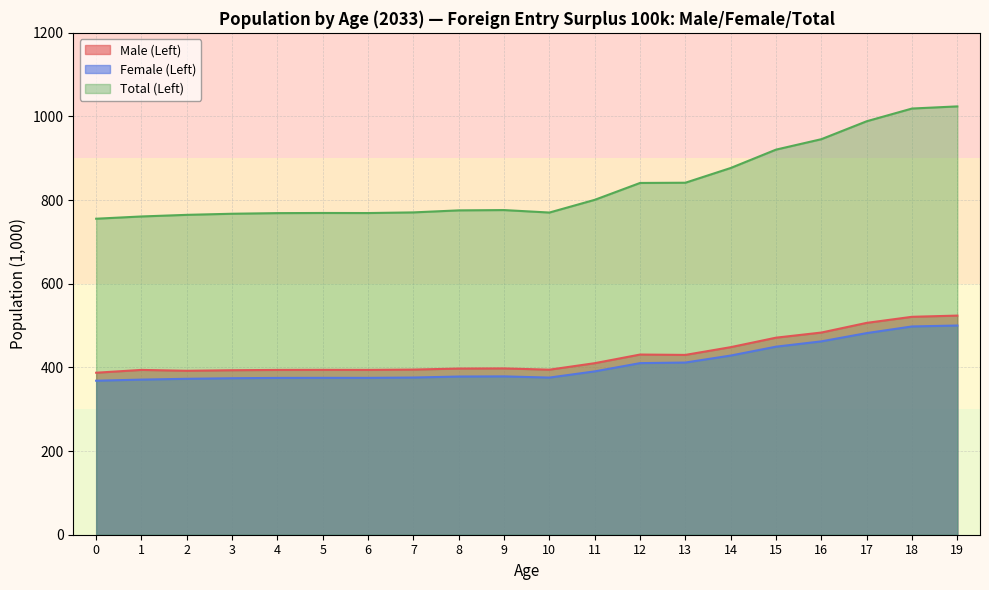

At 4, list the series in order from smallest to largest.

Female (Left), Male (Left), Total (Left)